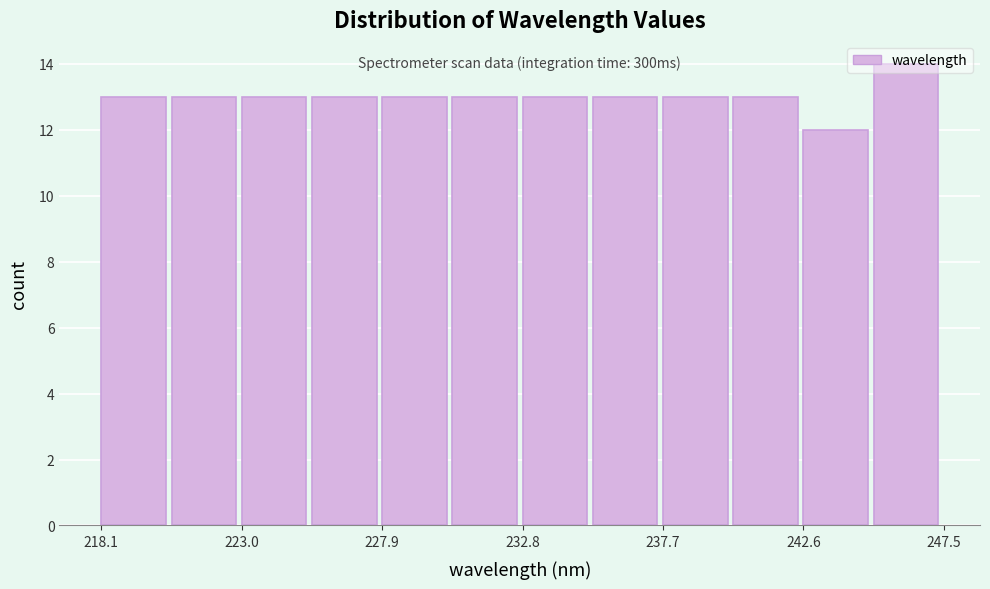

Which range on the x-axis has the tallest bar?

245.0 to 247.5